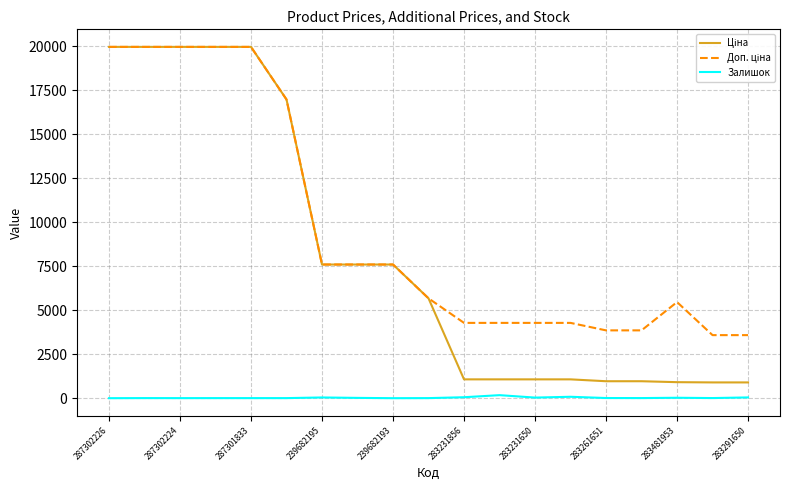

What is the maximum value shown in the chart?

19964.2